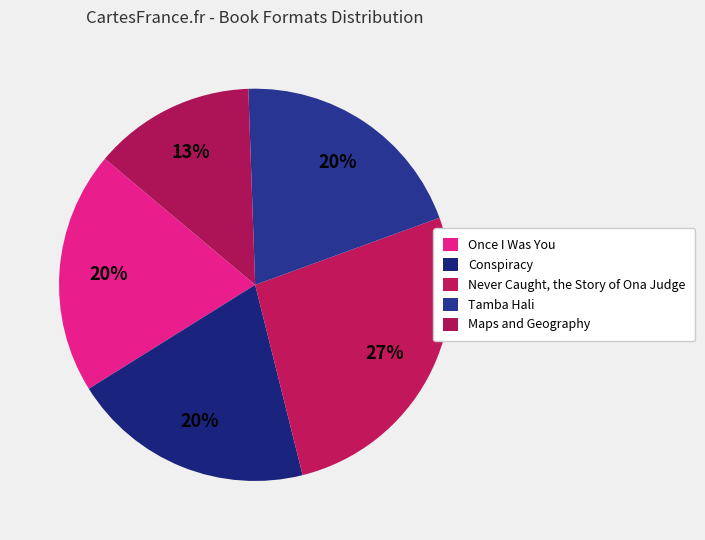

Rank the categories by value from lowest to highest.

Maps and Geography, Once I Was You, Conspiracy, Tamba Hali, Never Caught, the Story of Ona Judge